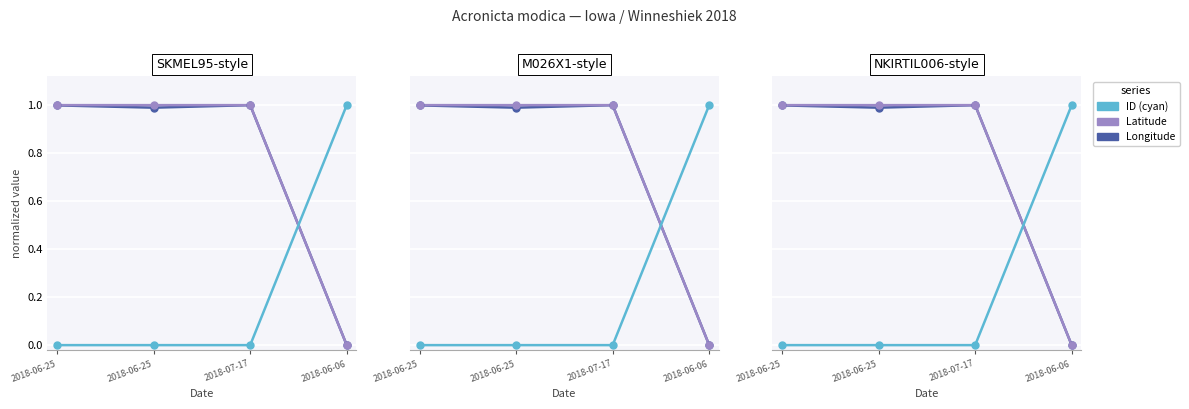

Which series reaches the minimum Y coordinate?

ID